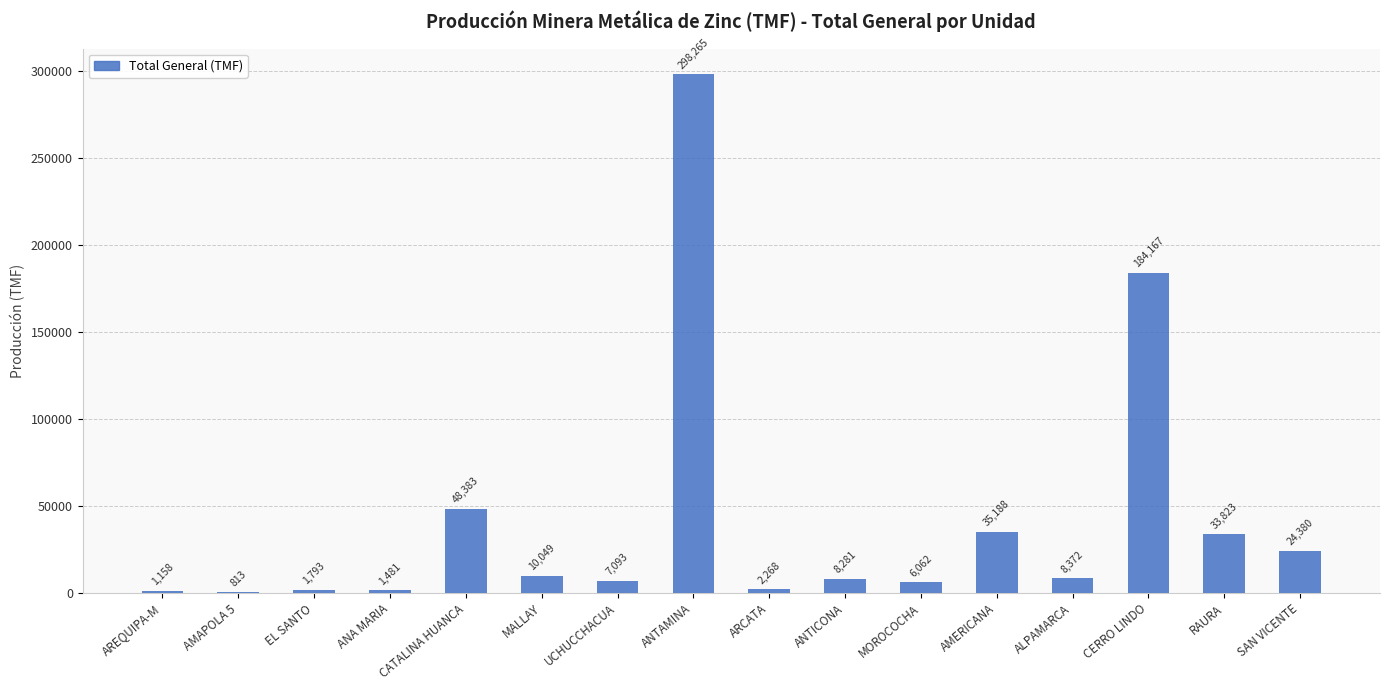

Between CATALINA HUANCA and AMERICANA, which is larger?

CATALINA HUANCA